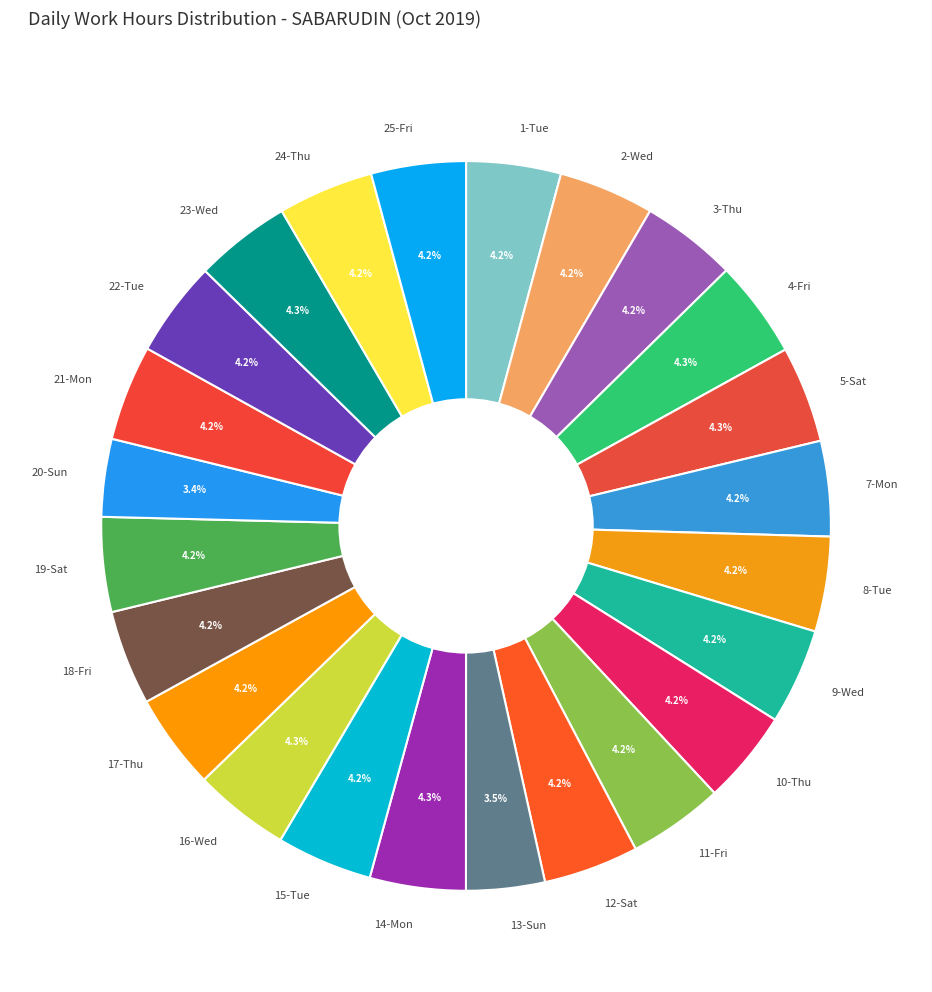

Is 15-Tue the majority of the pie?

No